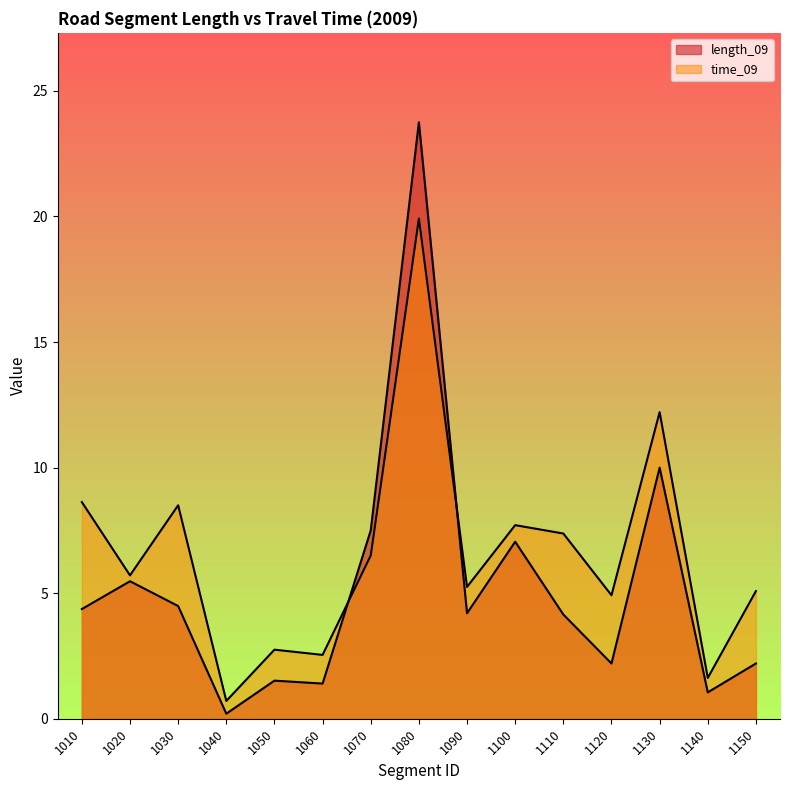

Which has a higher value, 1120 or 1080?

1080